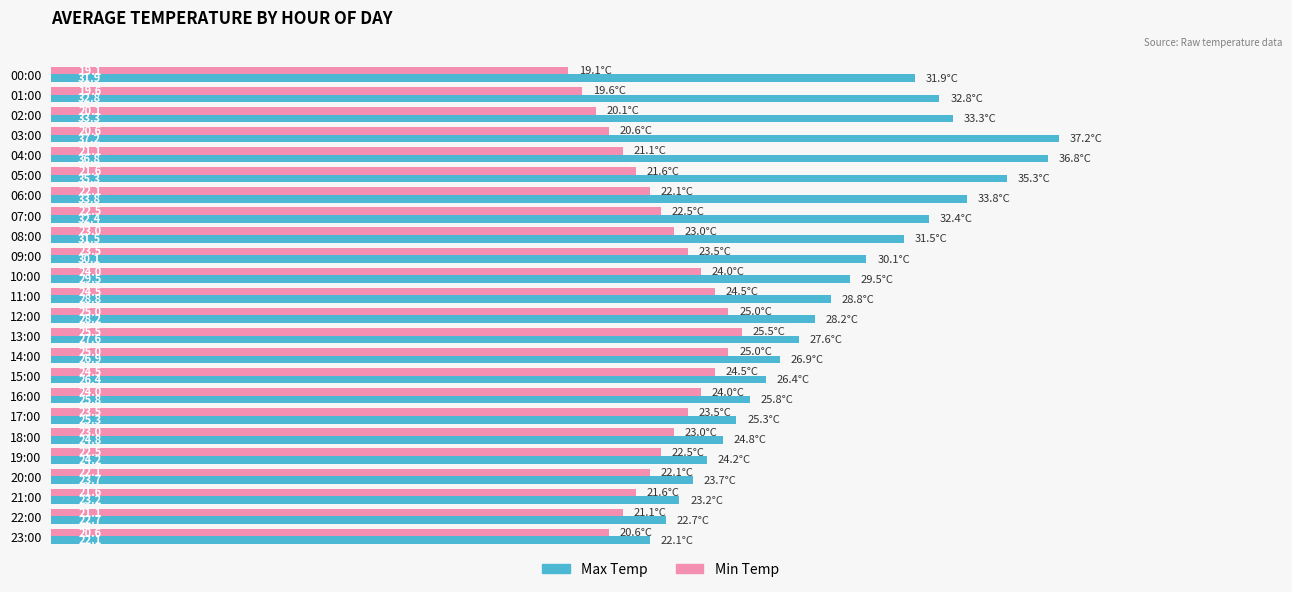

Which category has the highest value in the Min Temp series?

13:00